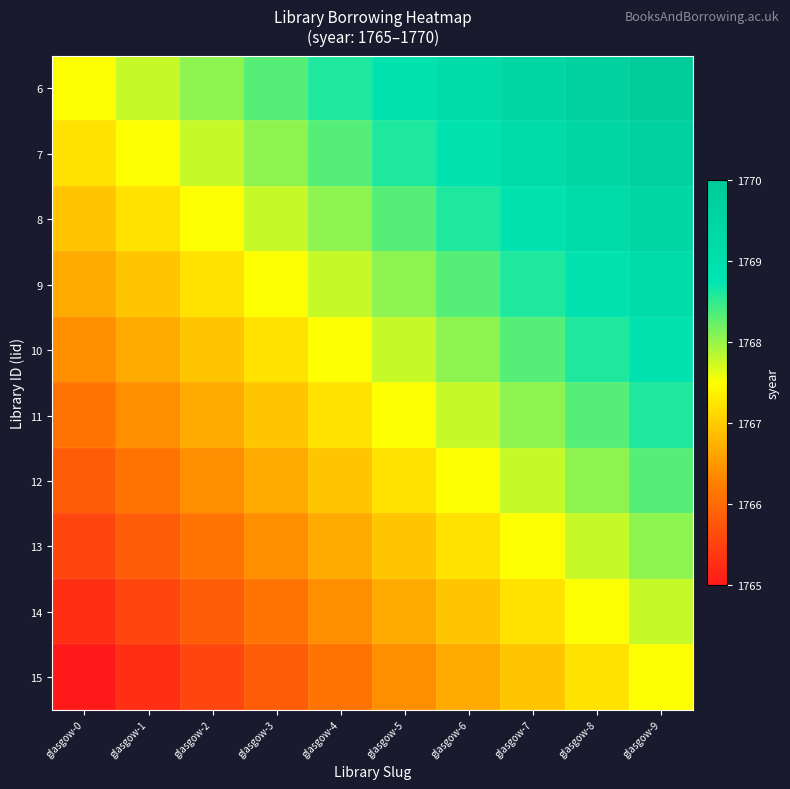

Reading left to right, what are all the values shown in this chart?

6: glasgow-0=1767.5	glasgow-1=1767.8	glasgow-2=1768.1	glasgow-3=1768.3	glasgow-4=1768.6	glasgow-5=1768.9	glasgow-6=1769.2	glasgow-7=1769.4	glasgow-8=1769.7	glasgow-9=1770.0
7: glasgow-0=1767.2	glasgow-1=1767.5	glasgow-2=1767.8	glasgow-3=1768.1	glasgow-4=1768.3	glasgow-5=1768.6	glasgow-6=1768.9	glasgow-7=1769.2	glasgow-8=1769.4	glasgow-9=1769.7
8: glasgow-0=1766.9	glasgow-1=1767.2	glasgow-2=1767.5	glasgow-3=1767.8	glasgow-4=1768.1	glasgow-5=1768.3	glasgow-6=1768.6	glasgow-7=1768.9	glasgow-8=1769.2	glasgow-9=1769.4
9: glasgow-0=1766.7	glasgow-1=1766.9	glasgow-2=1767.2	glasgow-3=1767.5	glasgow-4=1767.8	glasgow-5=1768.1	glasgow-6=1768.3	glasgow-7=1768.6	glasgow-8=1768.9	glasgow-9=1769.2
10: glasgow-0=1766.4	glasgow-1=1766.7	glasgow-2=1766.9	glasgow-3=1767.2	glasgow-4=1767.5	glasgow-5=1767.8	glasgow-6=1768.1	glasgow-7=1768.3	glasgow-8=1768.6	glasgow-9=1768.9
11: glasgow-0=1766.1	glasgow-1=1766.4	glasgow-2=1766.7	glasgow-3=1766.9	glasgow-4=1767.2	glasgow-5=1767.5	glasgow-6=1767.8	glasgow-7=1768.1	glasgow-8=1768.3	glasgow-9=1768.6
12: glasgow-0=1765.8	glasgow-1=1766.1	glasgow-2=1766.4	glasgow-3=1766.7	glasgow-4=1766.9	glasgow-5=1767.2	glasgow-6=1767.5	glasgow-7=1767.8	glasgow-8=1768.1	glasgow-9=1768.3
13: glasgow-0=1765.6	glasgow-1=1765.8	glasgow-2=1766.1	glasgow-3=1766.4	glasgow-4=1766.7	glasgow-5=1766.9	glasgow-6=1767.2	glasgow-7=1767.5	glasgow-8=1767.8	glasgow-9=1768.1
14: glasgow-0=1765.3	glasgow-1=1765.6	glasgow-2=1765.8	glasgow-3=1766.1	glasgow-4=1766.4	glasgow-5=1766.7	glasgow-6=1766.9	glasgow-7=1767.2	glasgow-8=1767.5	glasgow-9=1767.8
15: glasgow-0=1765.0	glasgow-1=1765.3	glasgow-2=1765.6	glasgow-3=1765.8	glasgow-4=1766.1	glasgow-5=1766.4	glasgow-6=1766.7	glasgow-7=1766.9	glasgow-8=1767.2	glasgow-9=1767.5